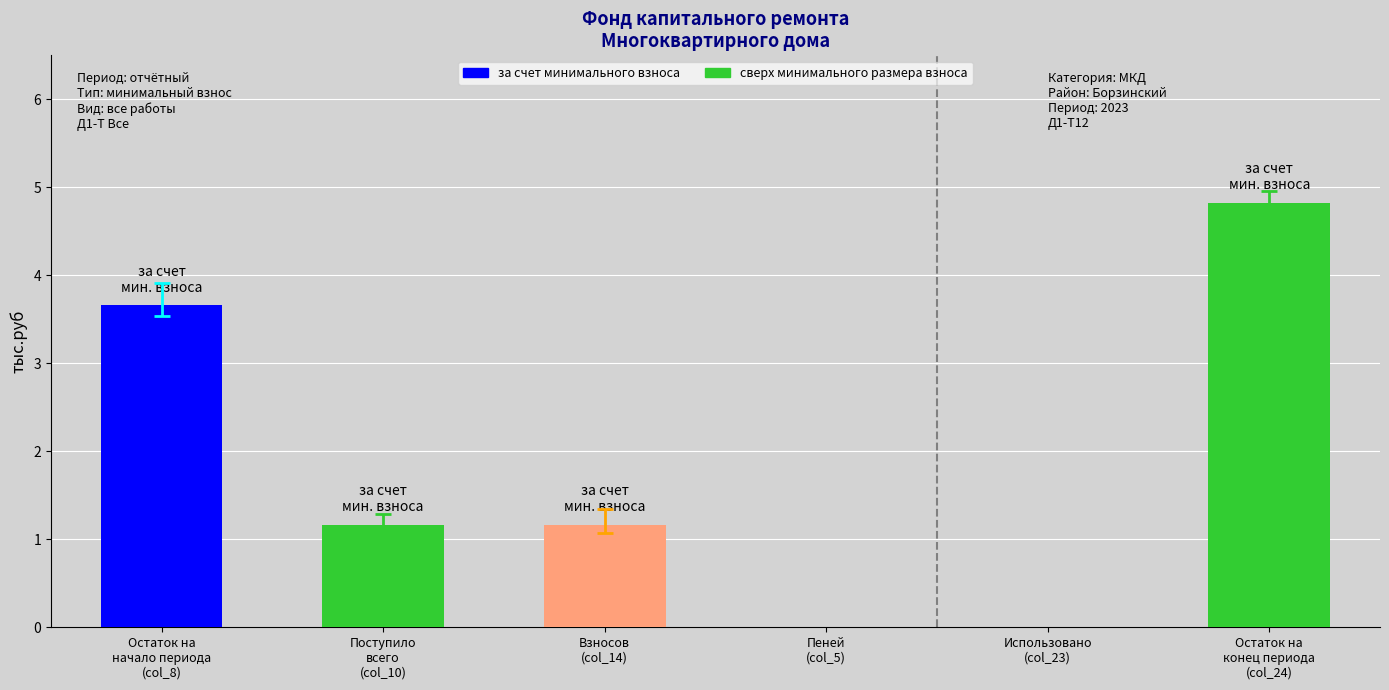

Is the value of за счет минимального взноса at Пеней
(col_5) greater than the value of сверх минимального размера взноса at Остаток на
начало периода
(col_8)?

No